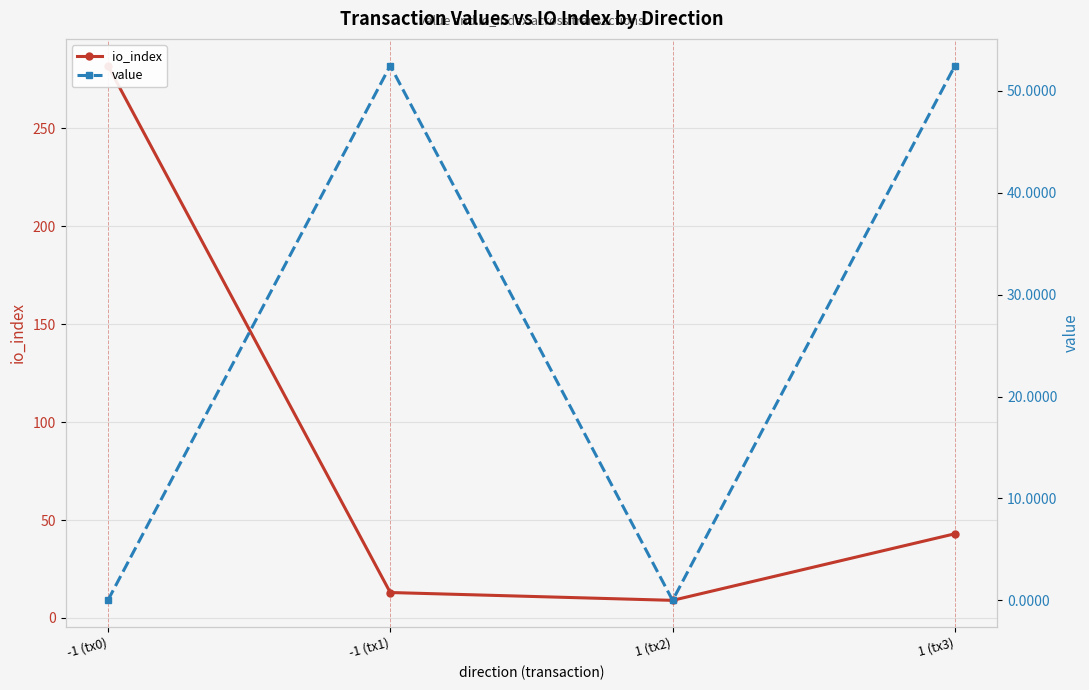

At how many categories does at least one series exceed 29?

3